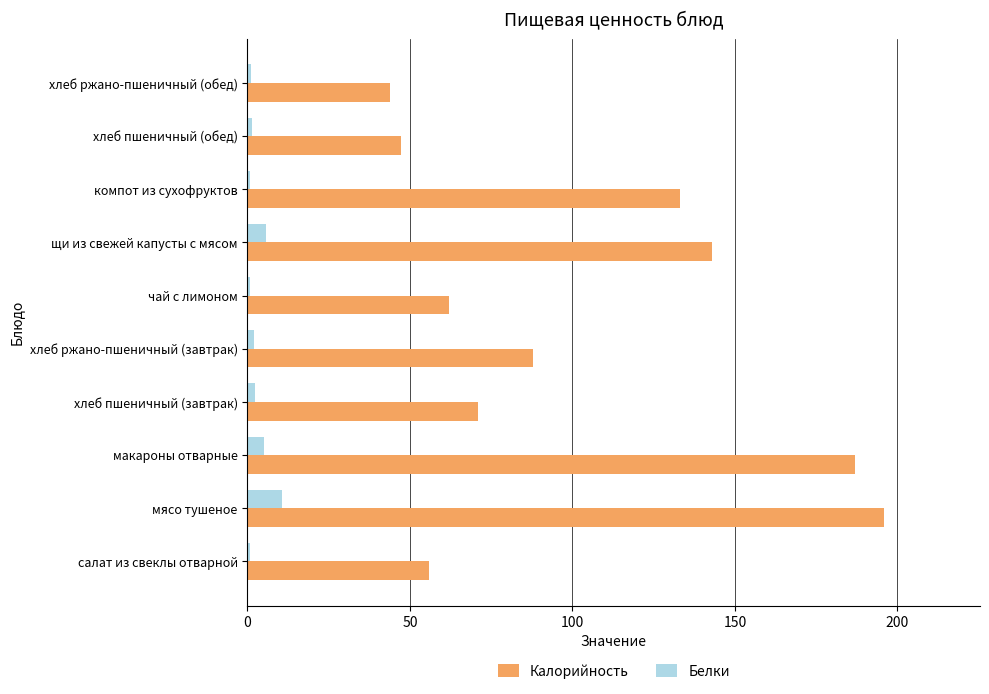

At which category is the sum across all series the highest?

мясо тушеное